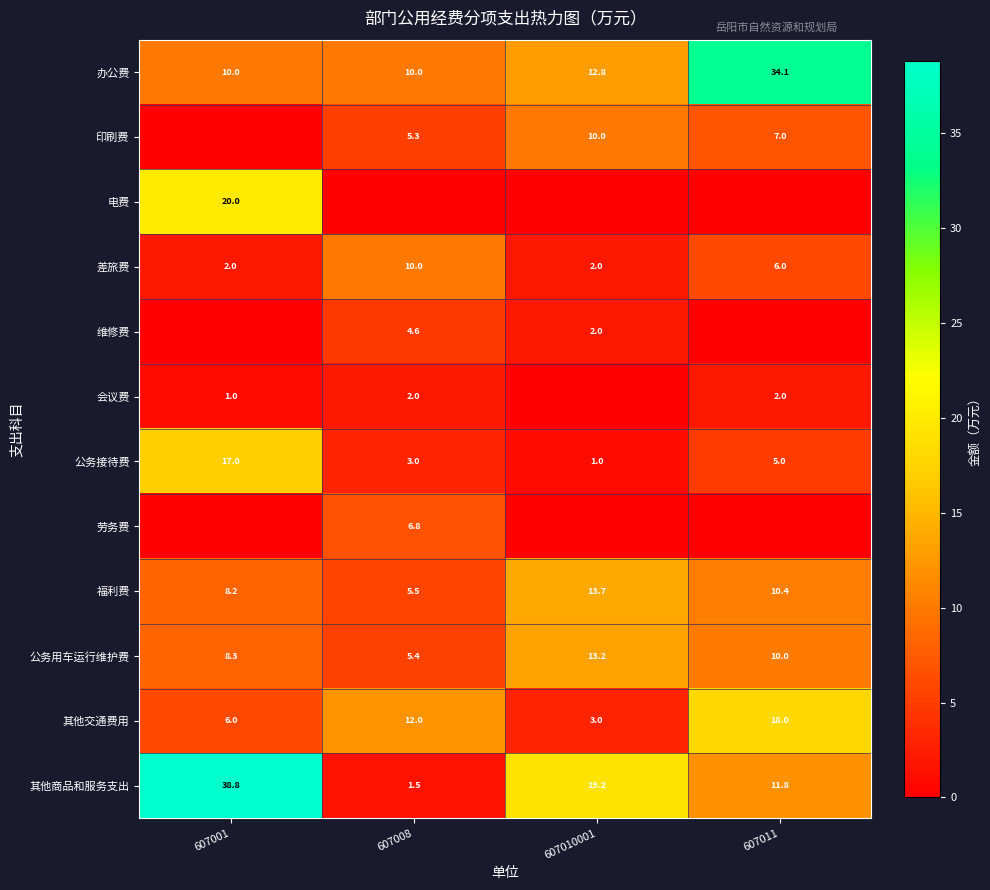

At which category is the sum across all series the highest?

607001